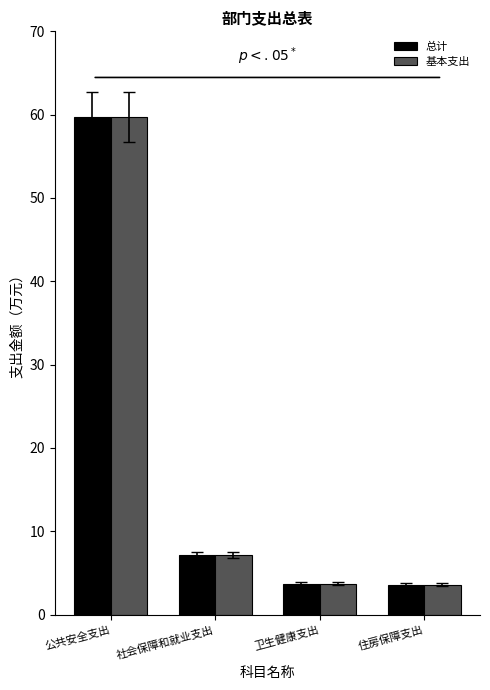

What is the total value across all series at 公共安全支出?

119.4